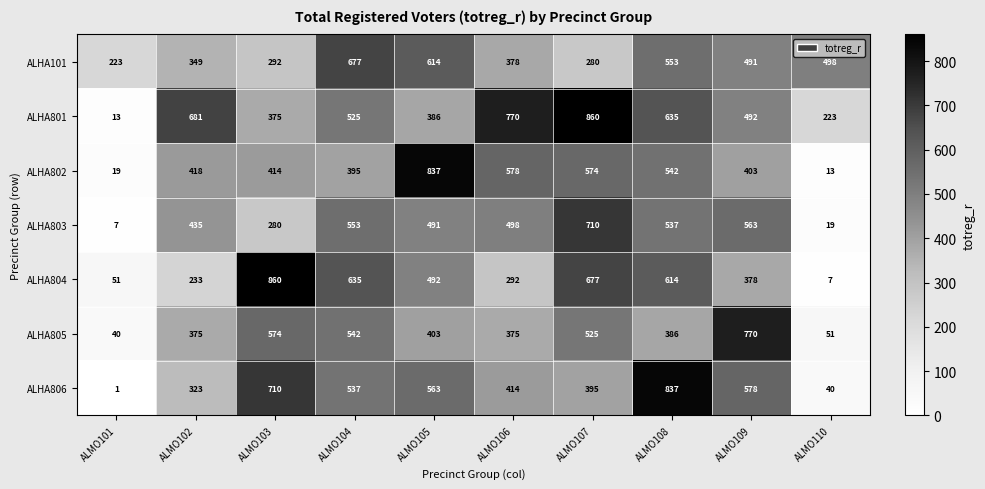

At ALMO104, list the series in order from smallest to largest.

ALHA802, ALHA801, ALHA806, ALHA805, ALHA803, ALHA804, ALHA101